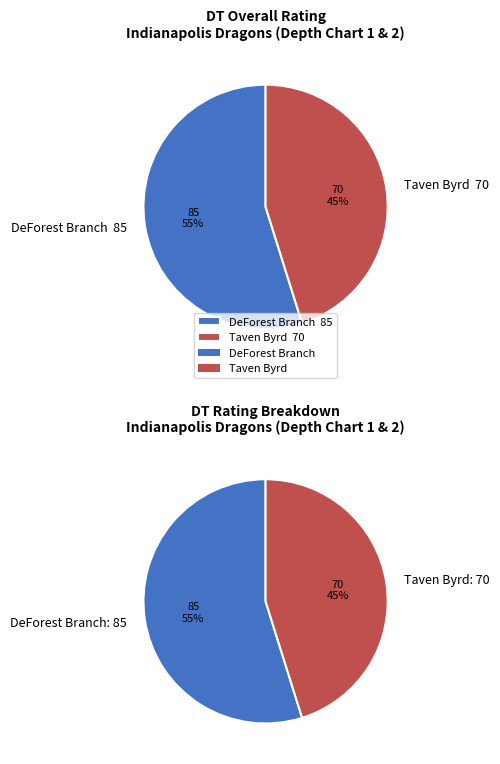

How many slices are in this pie chart?

2